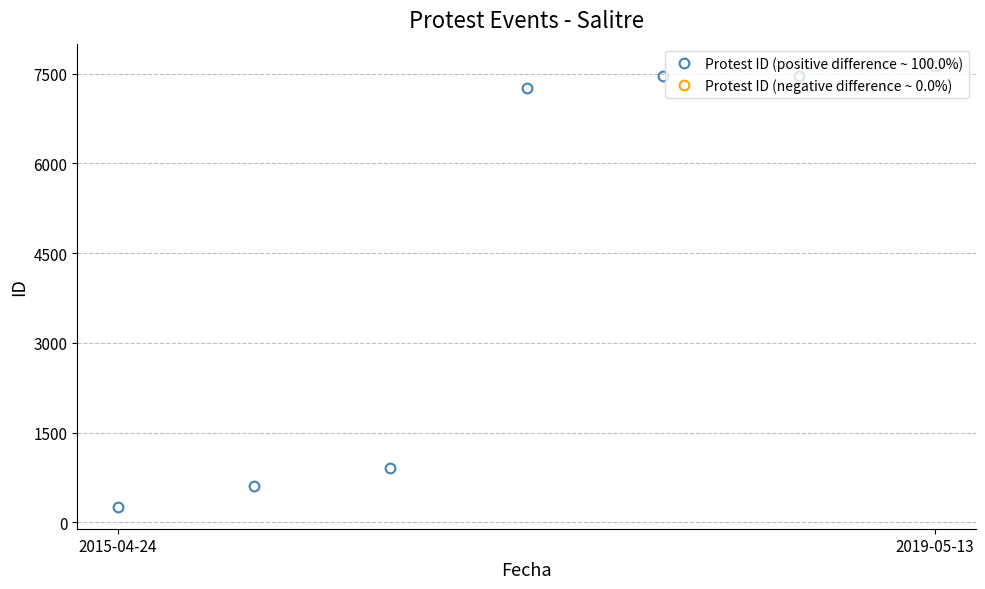

What is the minimum value shown in the chart?

262